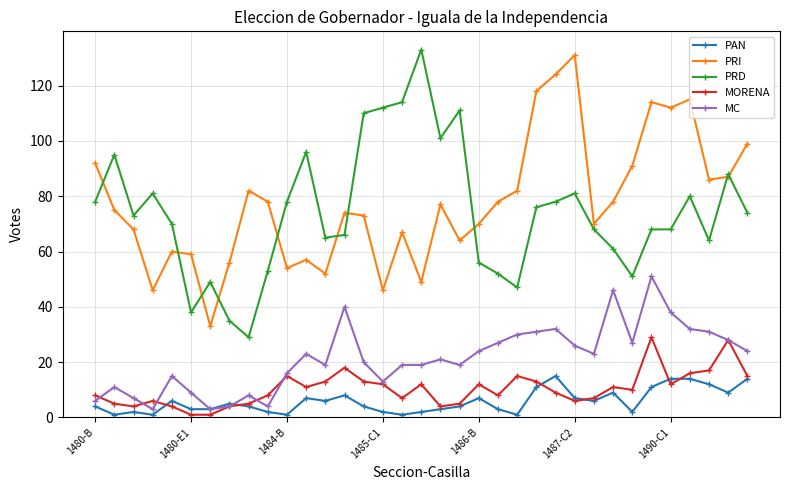

What is the minimum value for PAN?

1